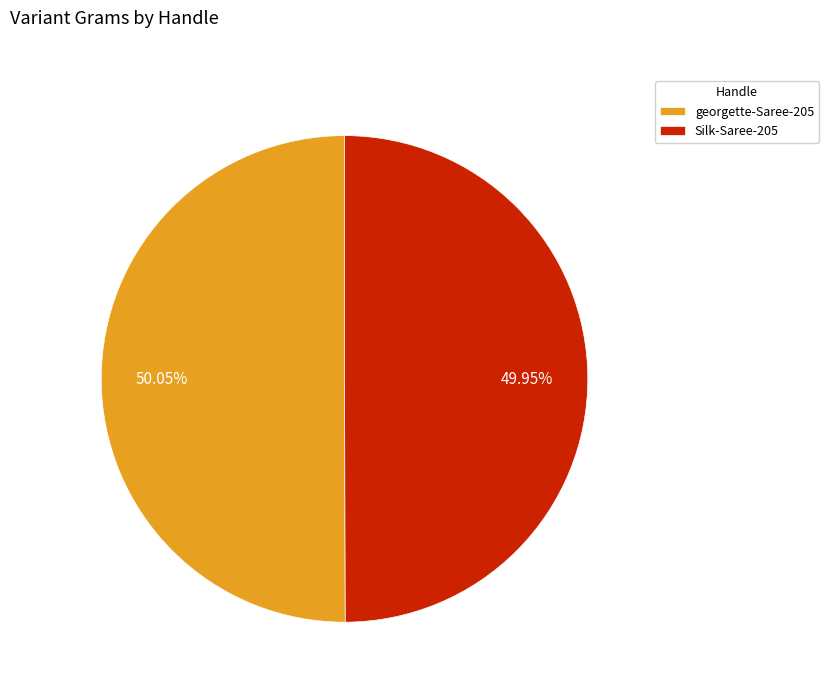

To the nearest percent, what percentage of the pie is georgette-Saree-205?

50%